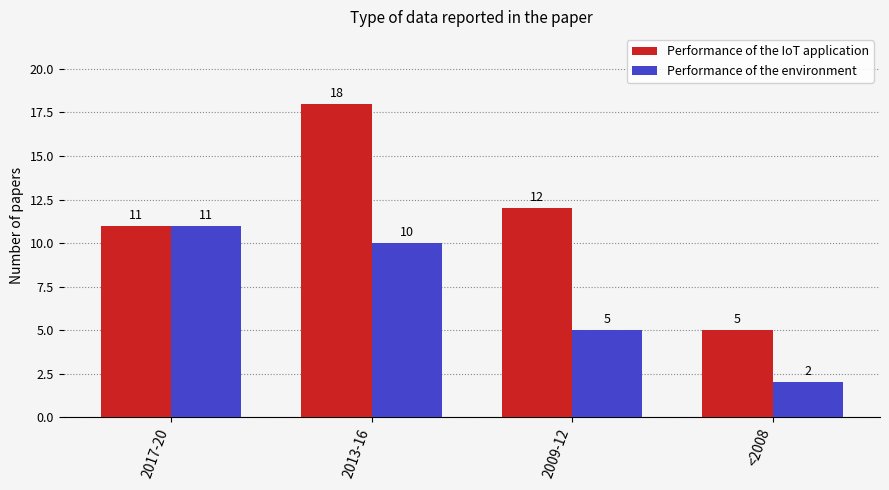

Where does the Performance of the environment series first go above 10?

2017-20